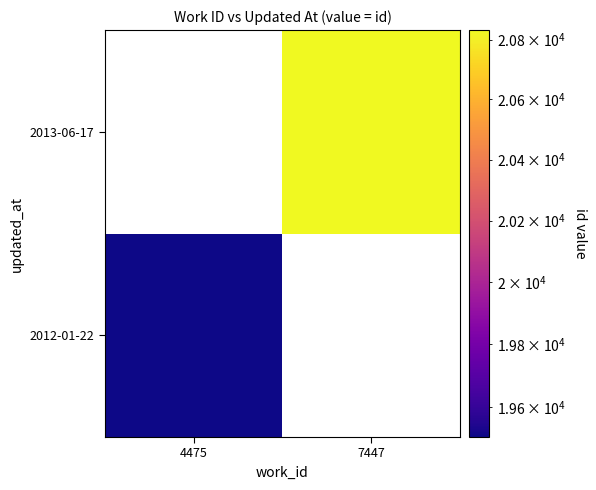

What is the greatest value displayed?

20832.0